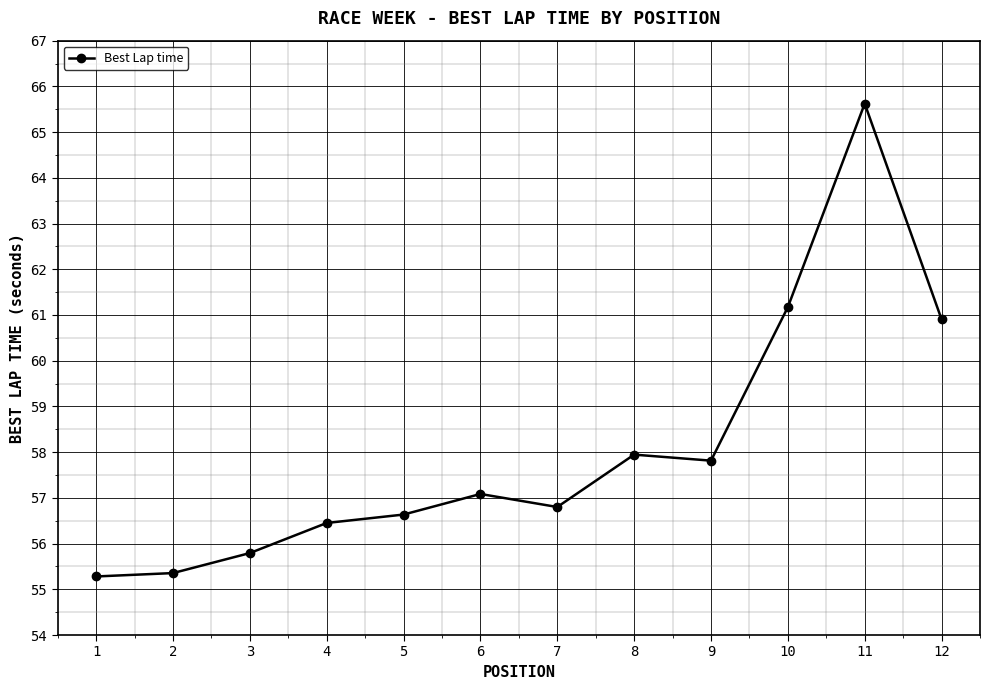

How many lines are shown in the chart?

1